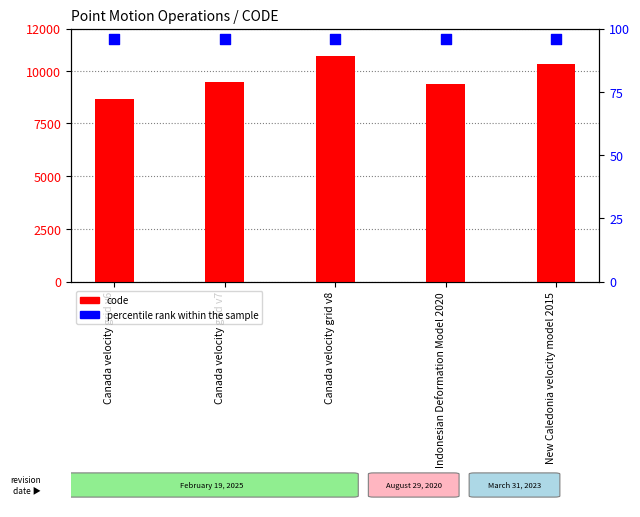

What are all the series names shown in the legend?

code, percentile rank within the sample